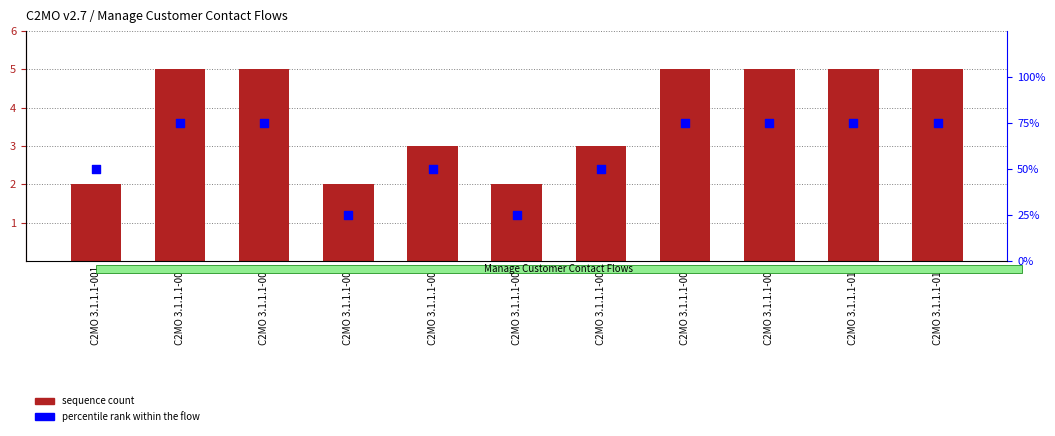

At which category is the sum across all series the highest?

C2MO 3.1.1.1-002